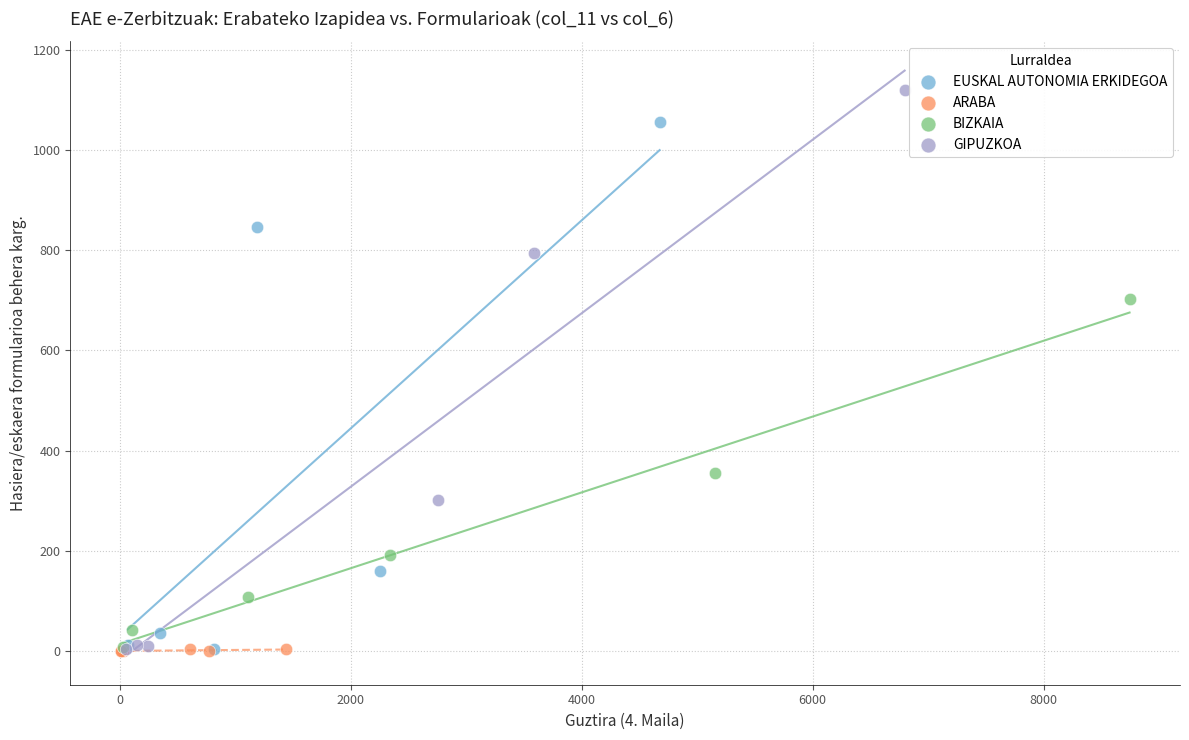

Which series has the largest Y range (max minus min)?

GIPUZKOA